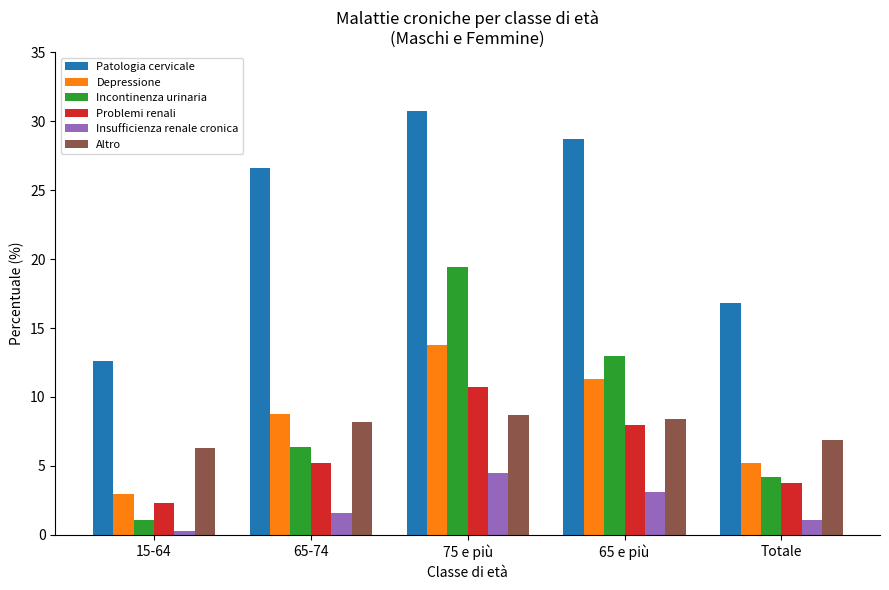

At which category is the sum across all series the highest?

75 e più